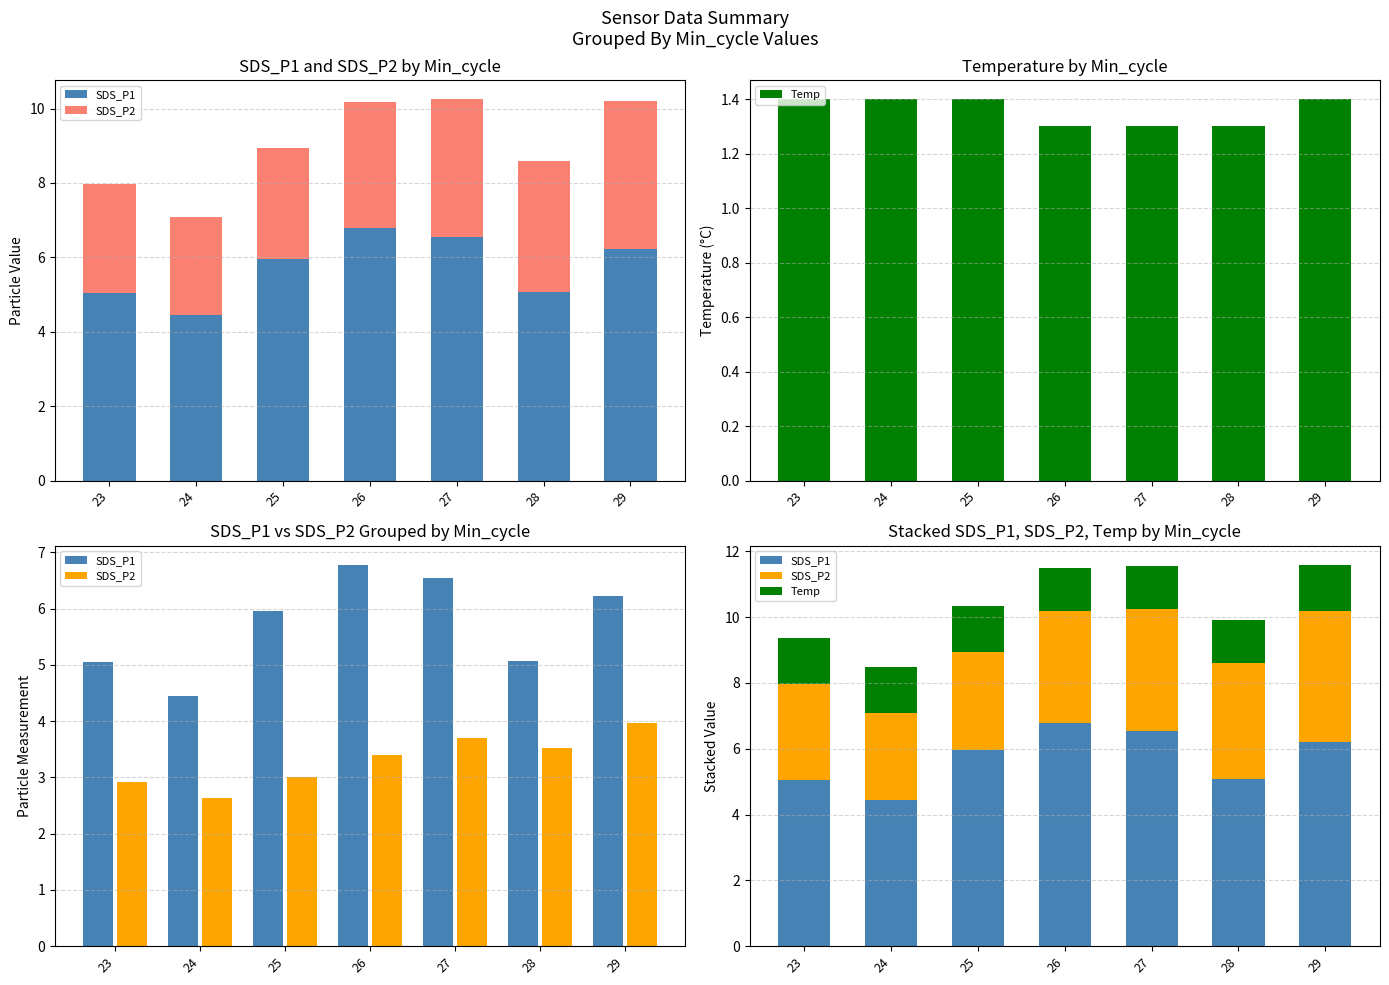

Read the SDS_P1 value at 28.

5.1